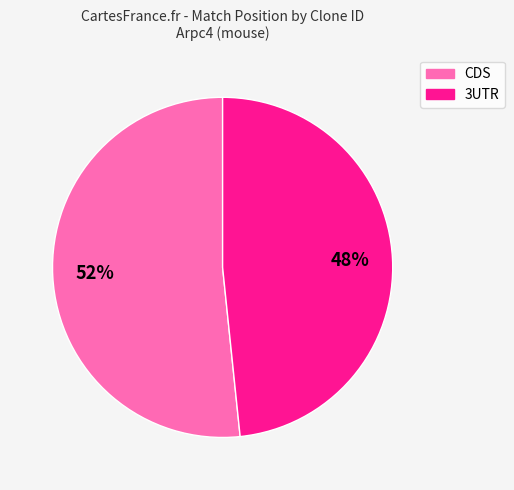

To the nearest percent, what is the average slice percentage?

50%